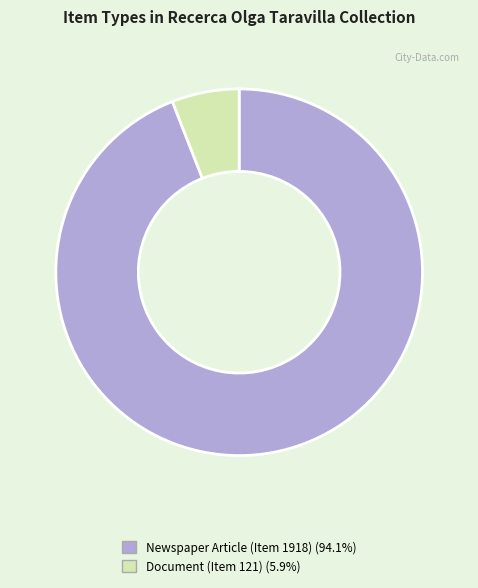

Which slice is the largest?

Newspaper Article (Item 1918)